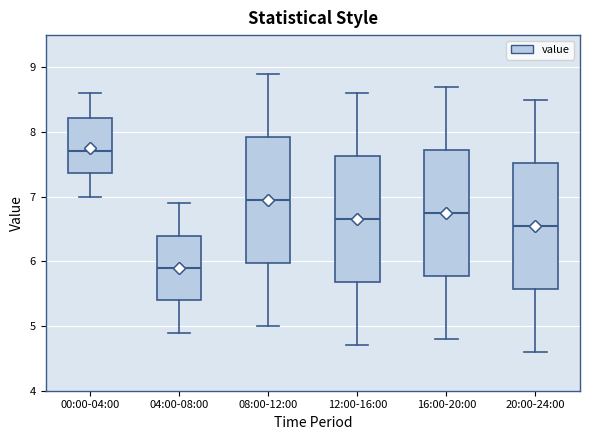

Where is the upper edge of the box for 00:00-04:00 on the y-axis? The values are not printed on the chart, so give them approximately, as read against the axis.

8.2